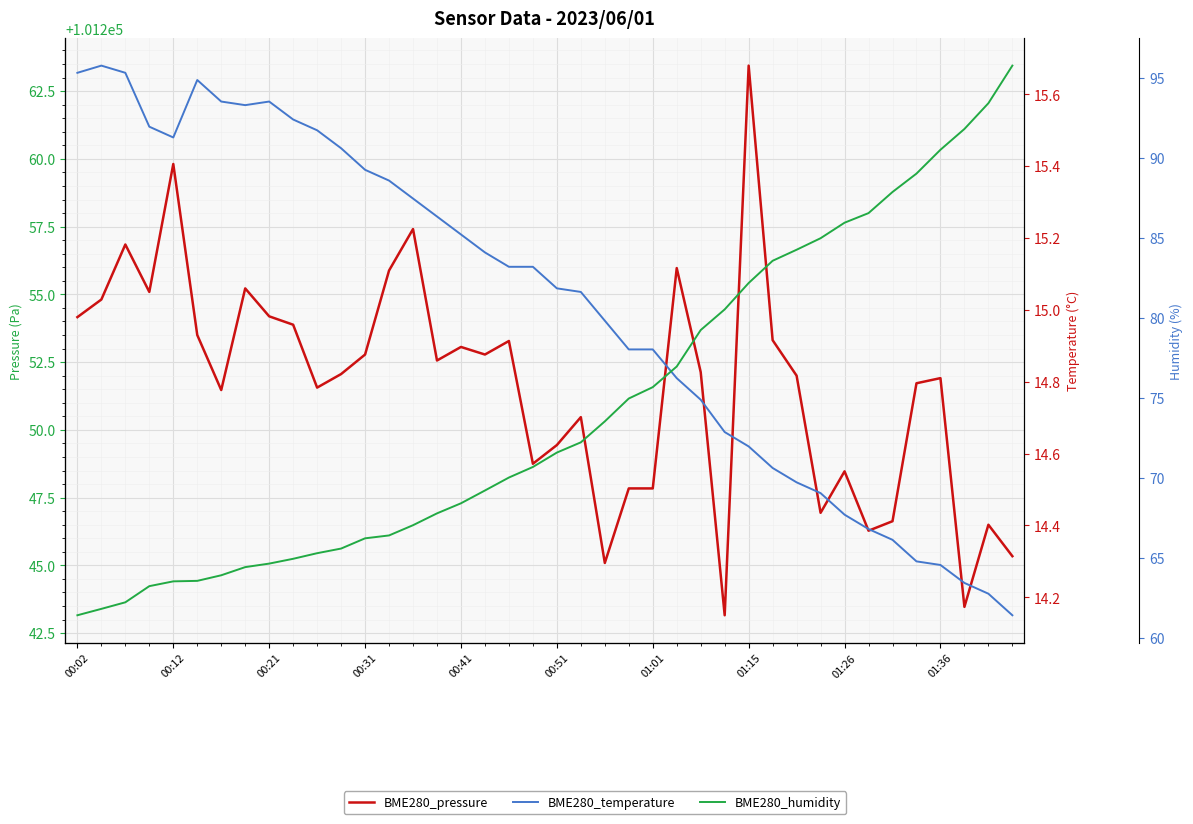

True or false: BME280_pressure and BME280_humidity intersect in this chart.

False